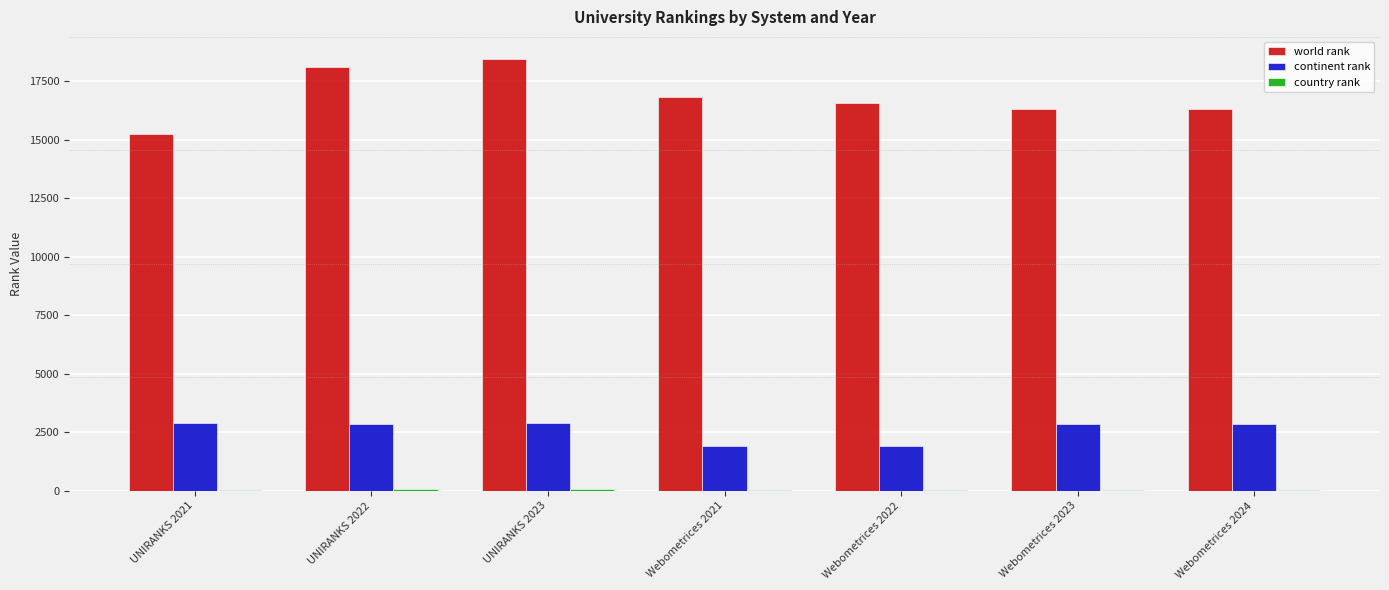

Between UNIRANKS 2021 and UNIRANKS 2023, which series saw the biggest shift?

world rank